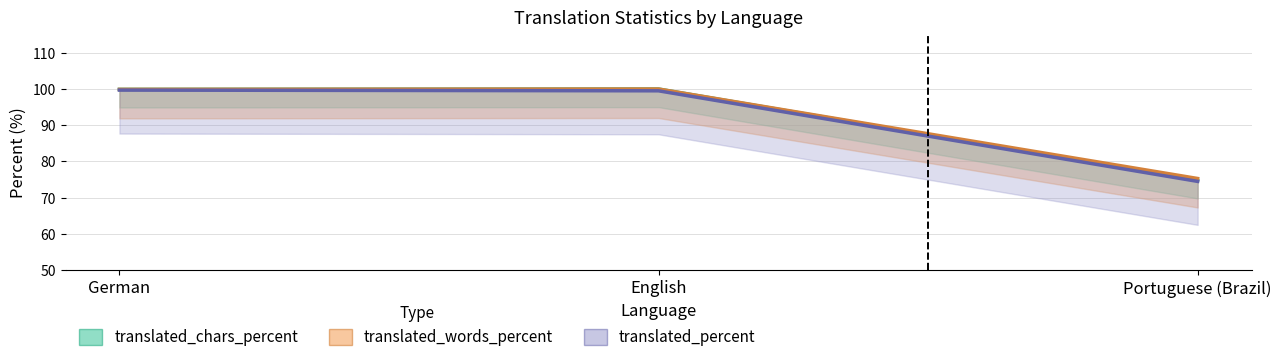

The value of translated_chars at German is 26.5. True or false?

False